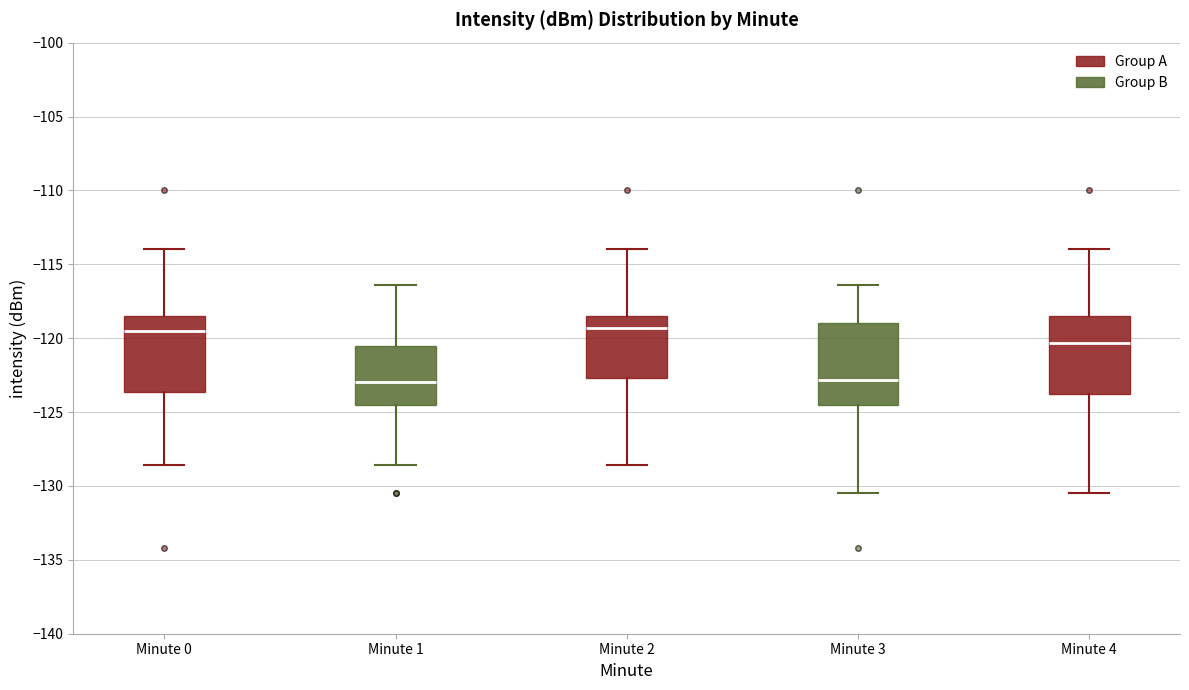

Reading left to right, transcribe this box plot: for each box, give where its median line is, the range the box spans, and where its two whiskers end, as read against the y-axis. The values are not printed on the chart, so give them approximately, as read against the axis.

Minute 0: median -119.5, box -123.5 to -118.5, whiskers -128.5 to -114.0
Minute 1: median -123.0, box -124.5 to -120.5, whiskers -128.5 to -116.5
Minute 2: median -119.5, box -122.5 to -118.5, whiskers -128.5 to -114.0
Minute 3: median -123.0, box -124.5 to -119.0, whiskers -130.5 to -116.5
Minute 4: median -120.5, box -124.0 to -118.5, whiskers -130.5 to -114.0